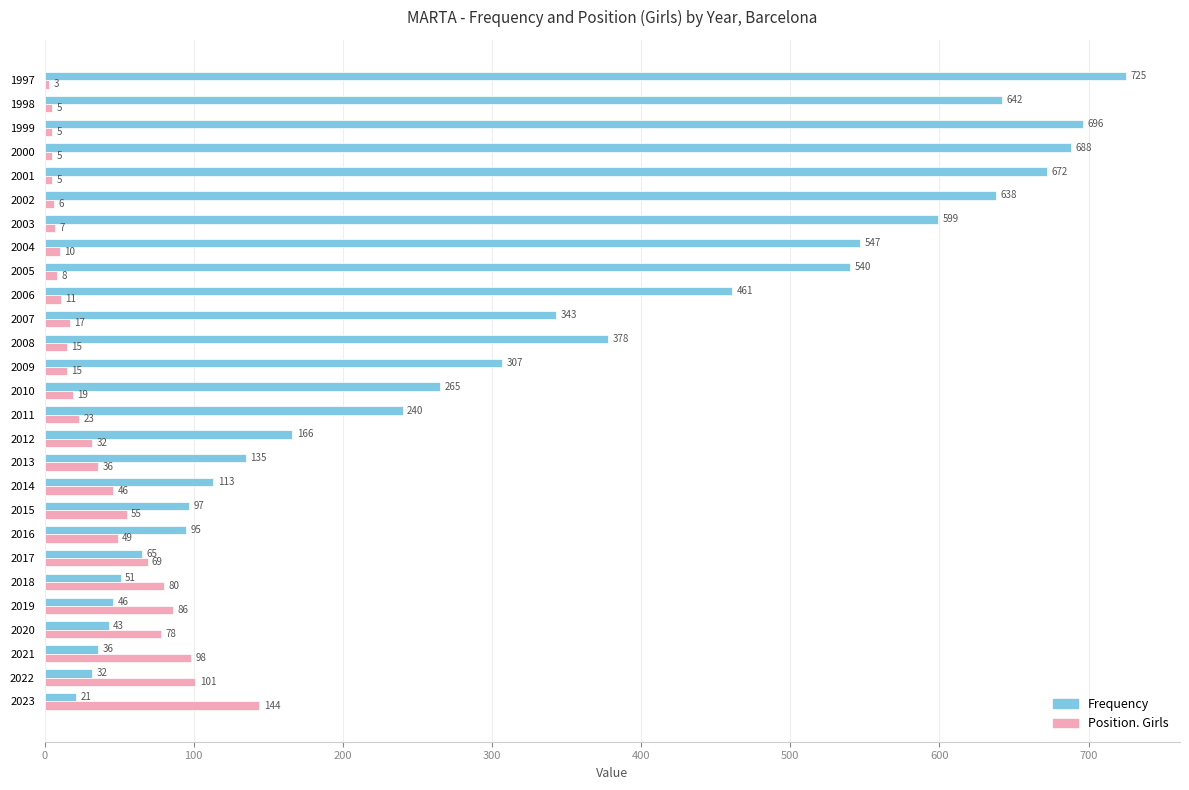

Where is Frequency nearest to the value 373?

2008